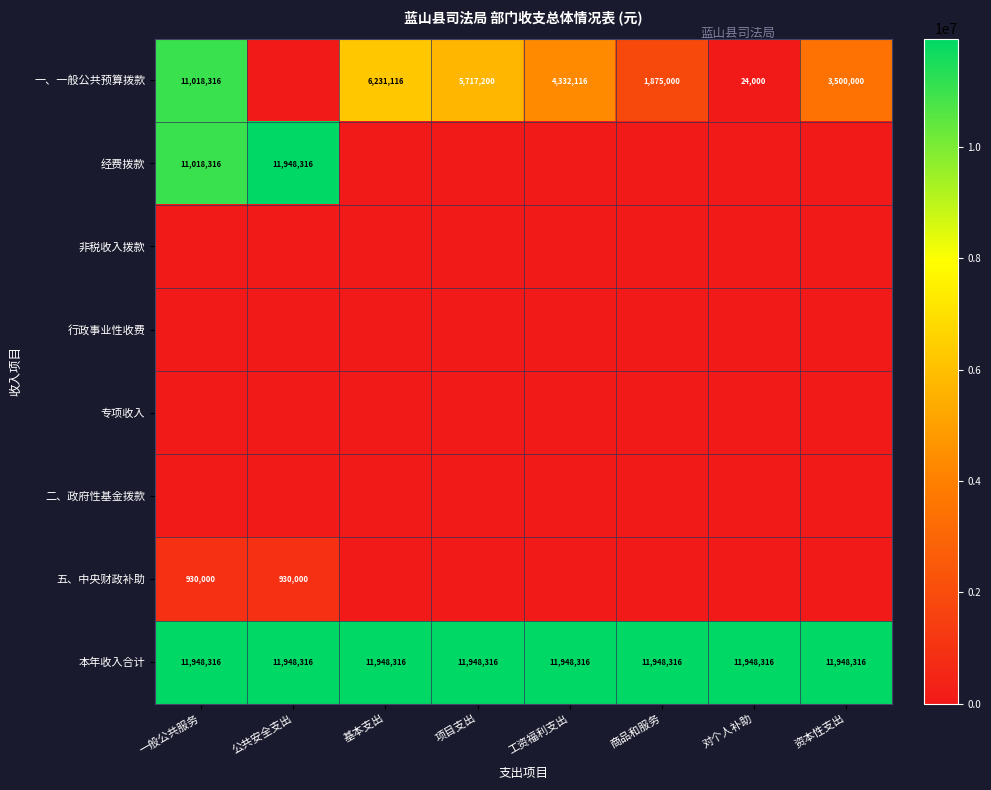

What is the minimum value for 本年收入合计?

11948316